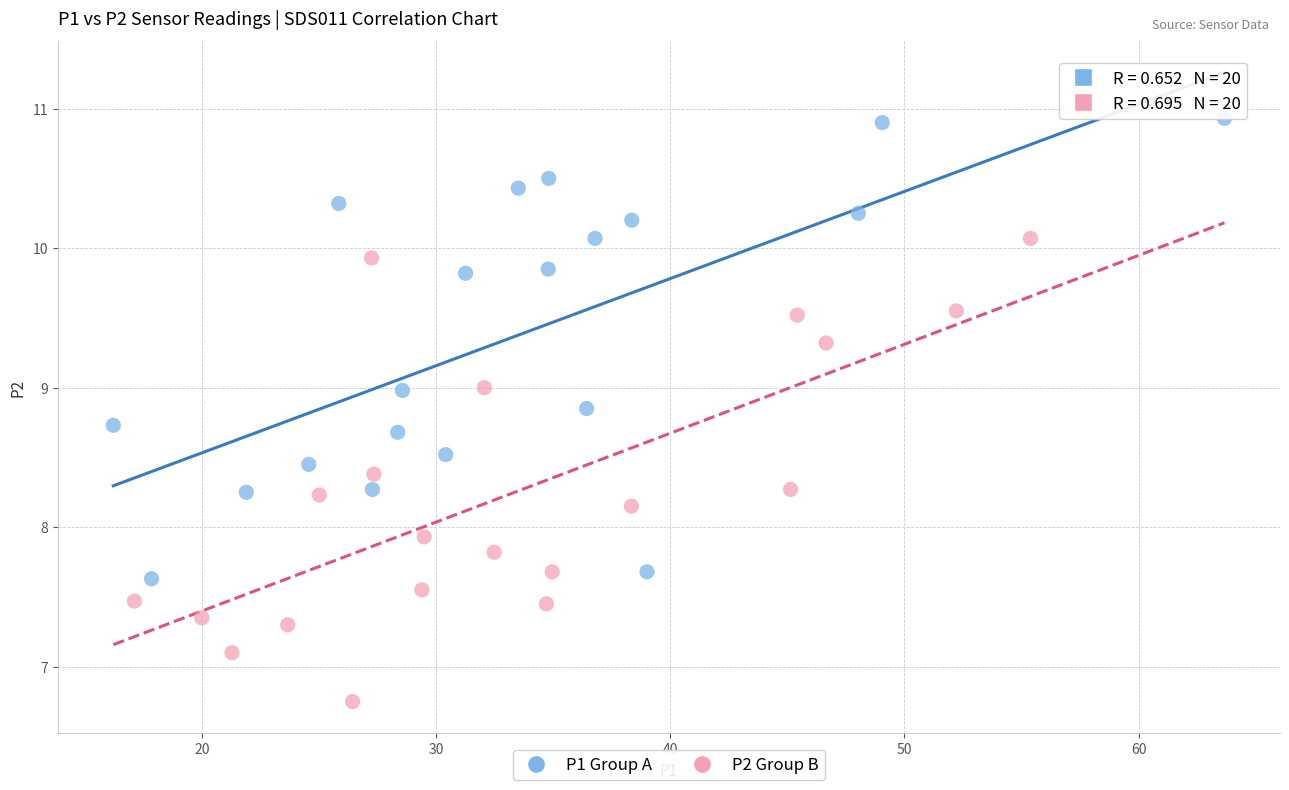

Which series reaches the maximum Y coordinate?

P1 Group A